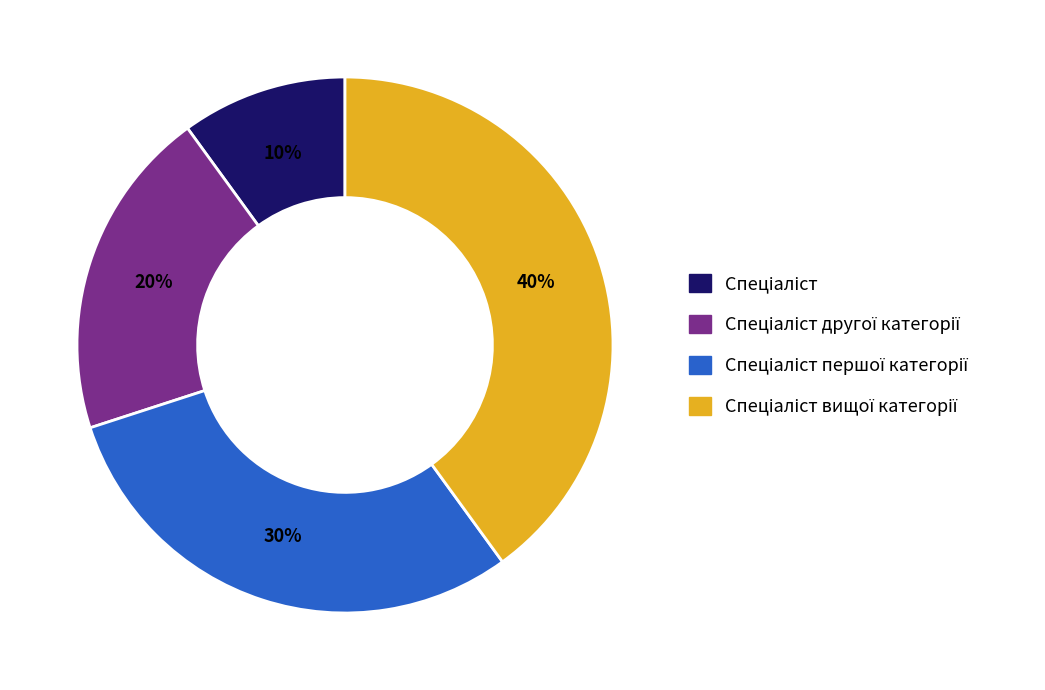

Is there any slice that represents more than half of the pie?

No